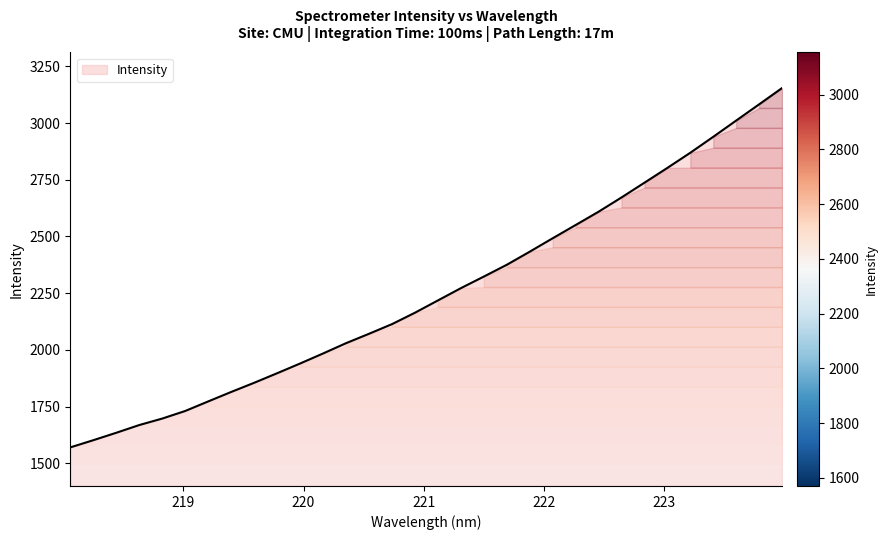

Reading right to left, transcribe all the data shown in this chart.

3154.2	3082.3	3010.9	2939.2	2869.0	2802.2	2736.9	2671.8	2608.9	2550.3	2491.9	2432.7	2375.0	2323.0	2271.9	2217.8	2163.7	2113.4	2070.9	2029.5	1984.1	1939.8	1896.9	1854.8	1814.4	1772.7	1730.6	1697.1	1668.6	1634.5	1601.7	1570.1